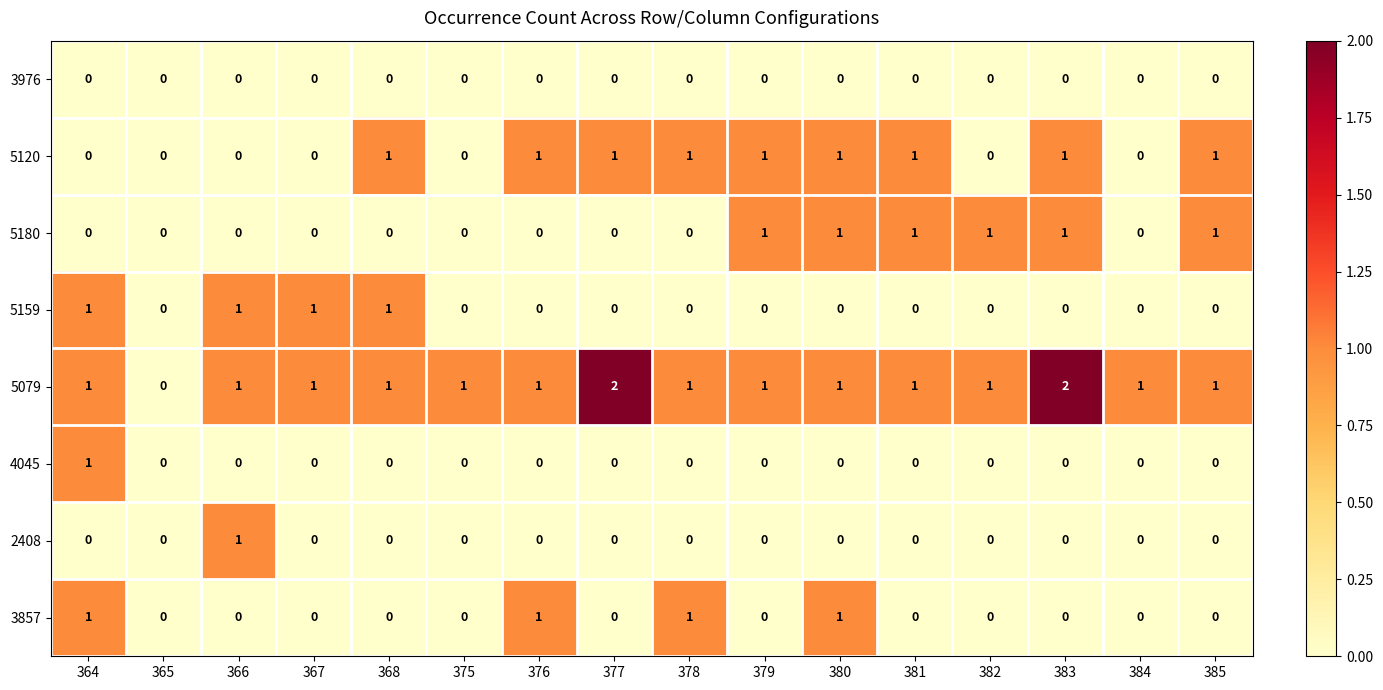

How many 5159 values are between 0 and 1?

16